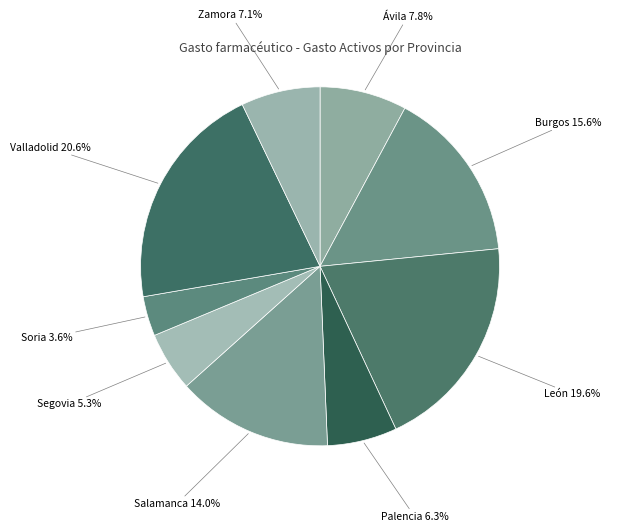

Which has a higher value, Palencia or Ávila?

Ávila